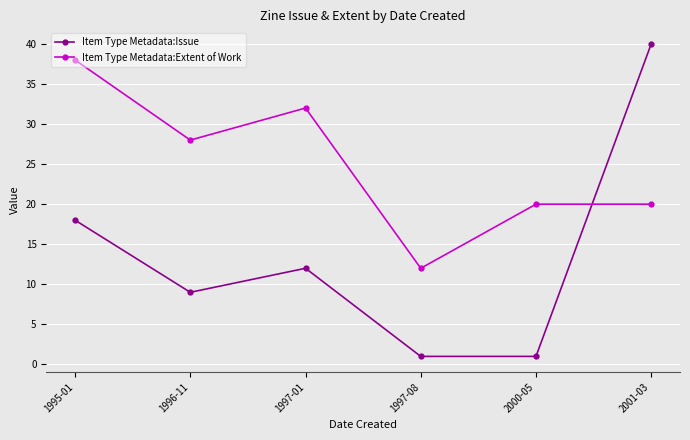

At which category does Item Type Metadata:Extent of Work reach its first local valley?

1996-11